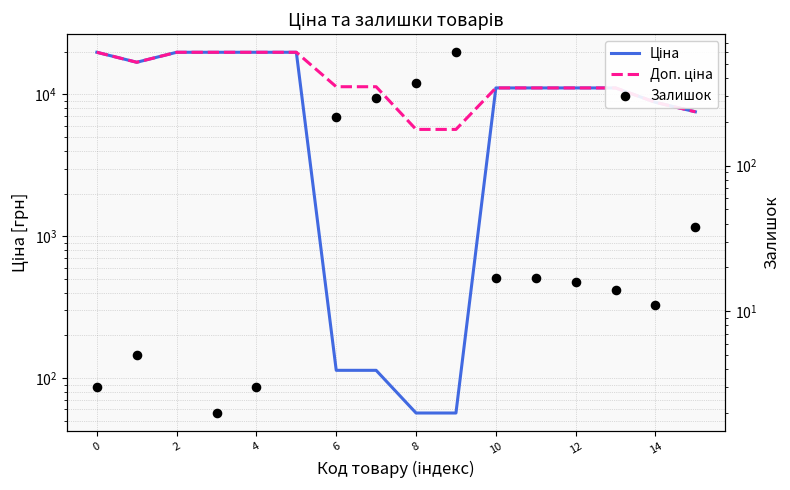

What are all the series names shown in the legend?

Ціна, Доп. ціна, Залишок